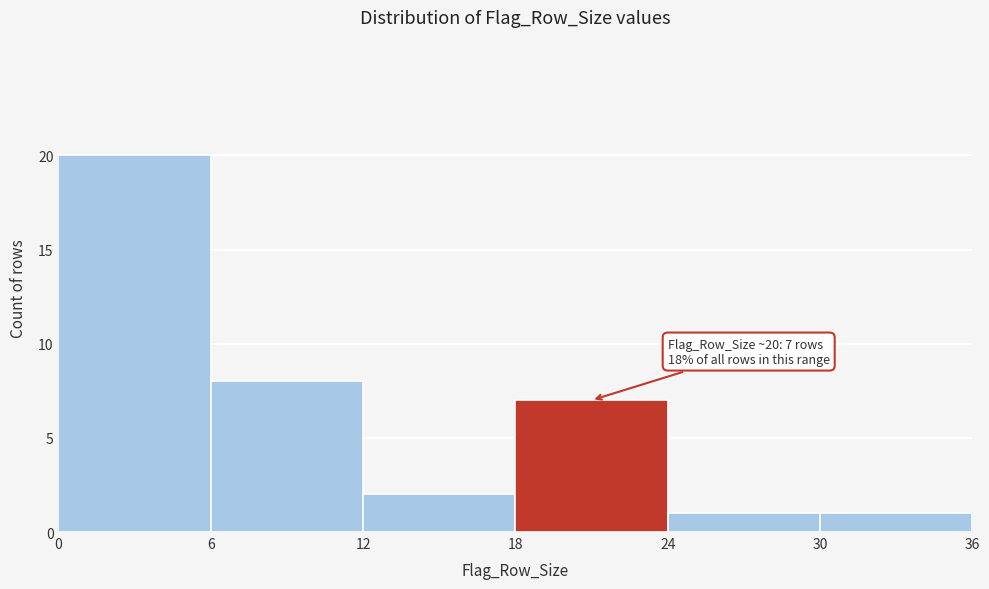

Over which range of the x-axis is the bar tallest?

0 to 6